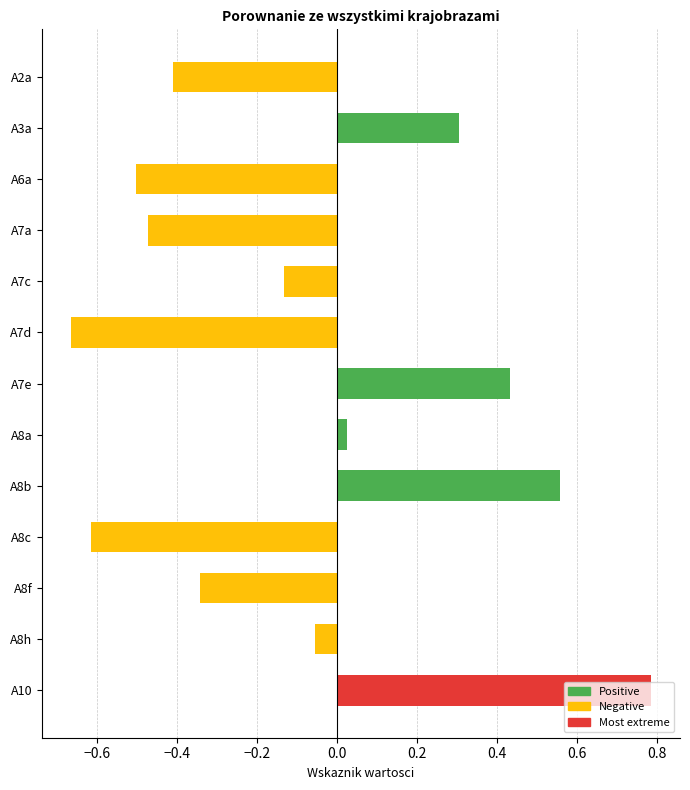

How many categories are shown in the chart?

13